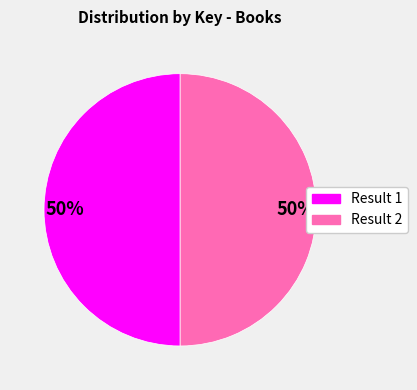

Is it true that Result 1 is 50% of the pie?

True